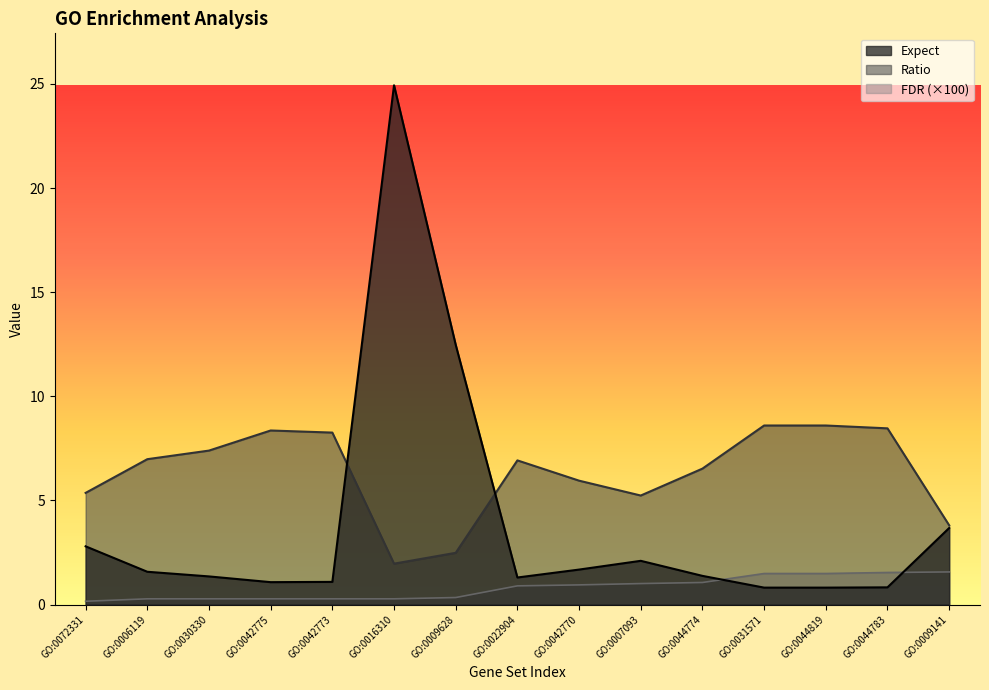

True or false: Expect and FDR intersect in this chart.

True